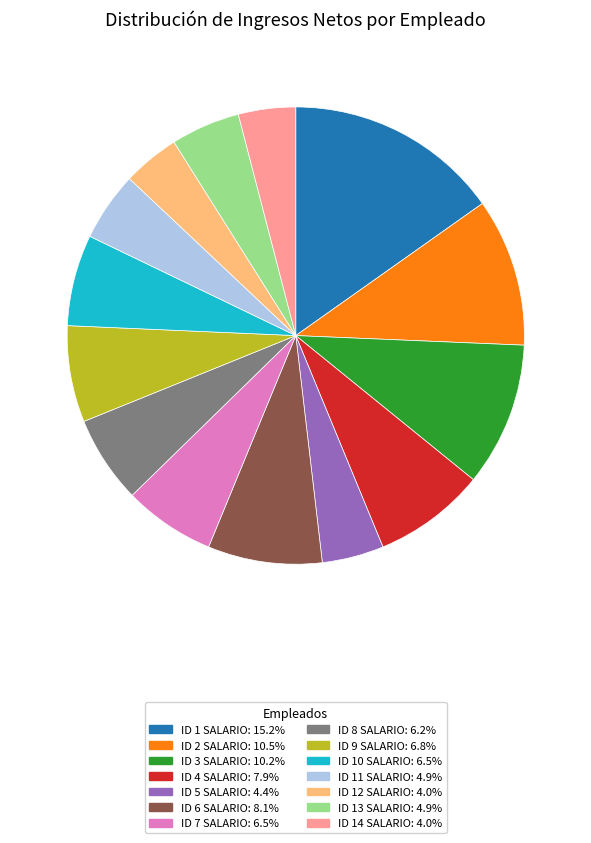

Is it true that ID 4 SALARIO is 2% of the pie?

False